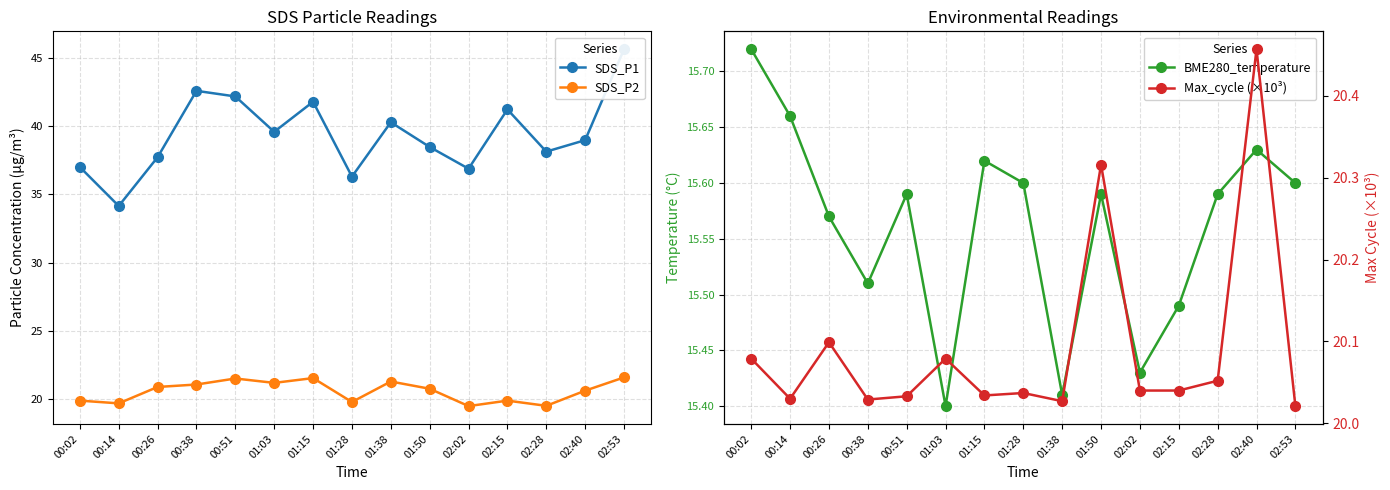

Is the value of SDS_P1 at 00:51 greater than the value of Max_cycle (×10³) at 01:50?

Yes